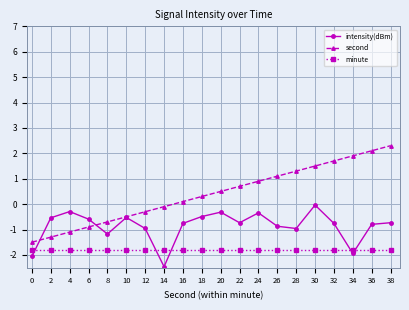

True or false: second has more than 1 points higher than both neighbors.

False